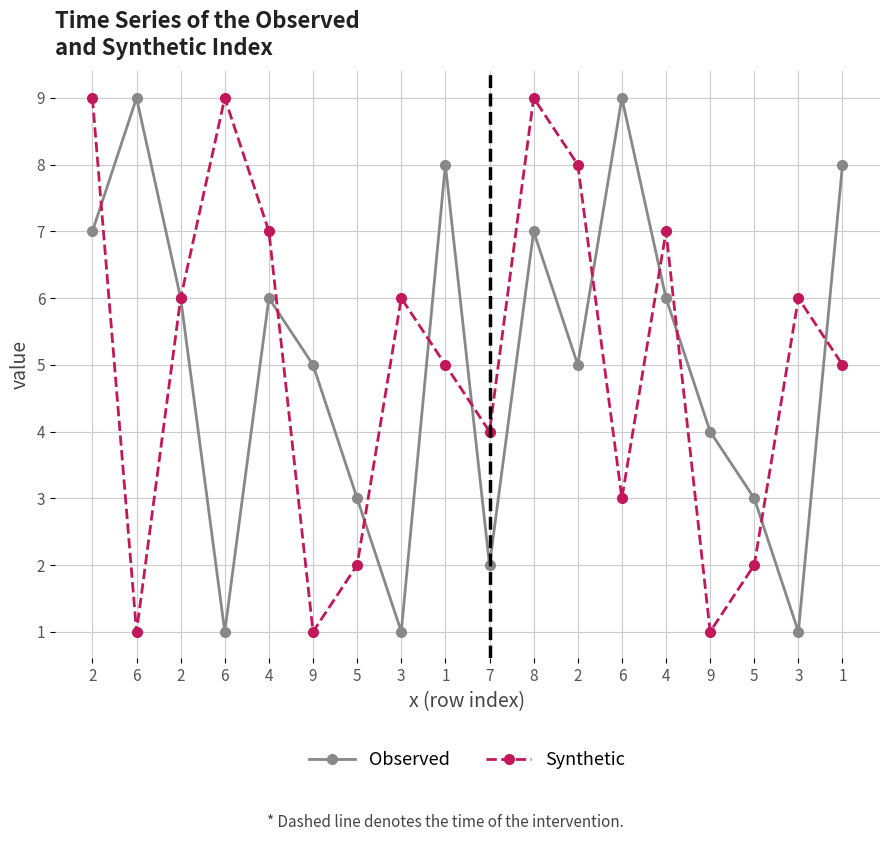

What is the difference between the Synthetic values at 6 and 1?

2